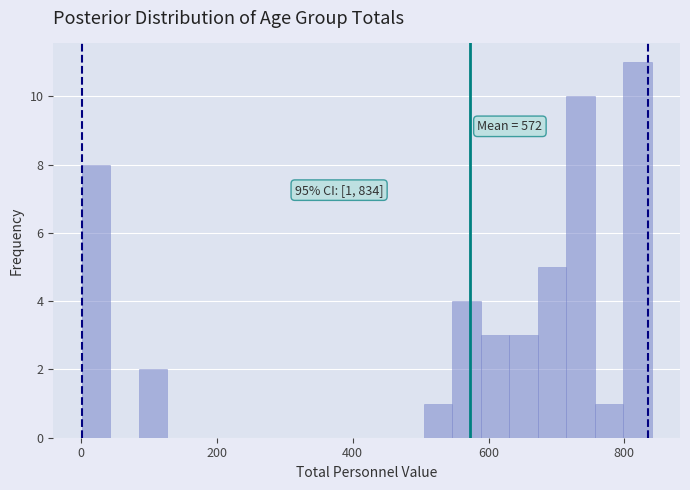

Read against the x-axis, roughly where is the centre of the tallest bar?

820